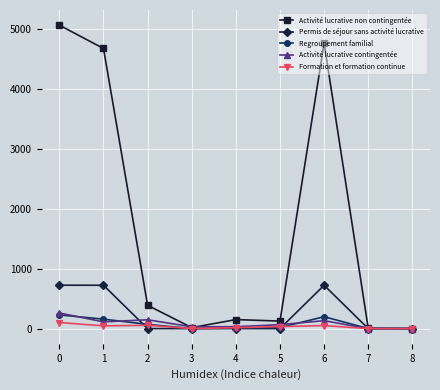

Is the value of Permis de séjour sans activité lucrative at 6 greater than the value of Activité lucrative non contingentée at 5?

Yes